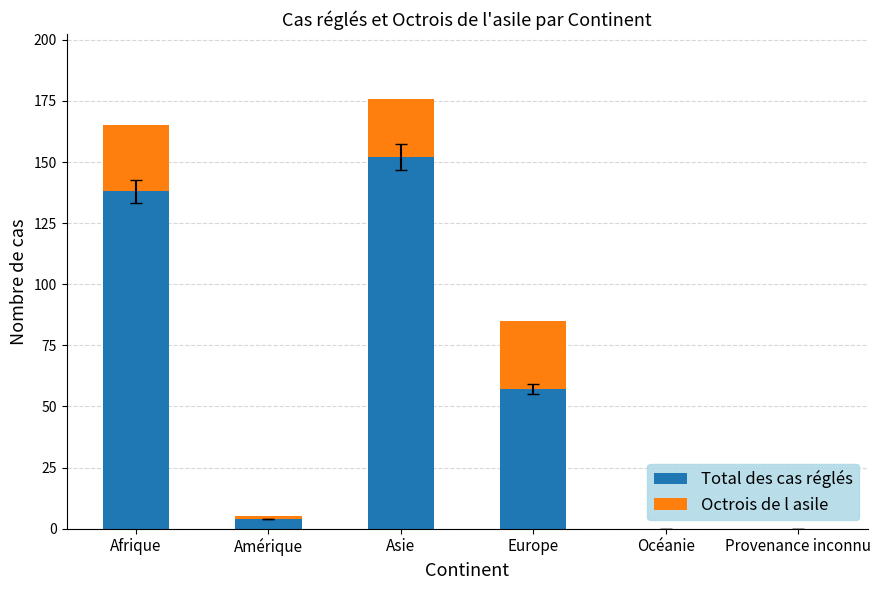

What is the maximum value for Total des cas réglés?

152